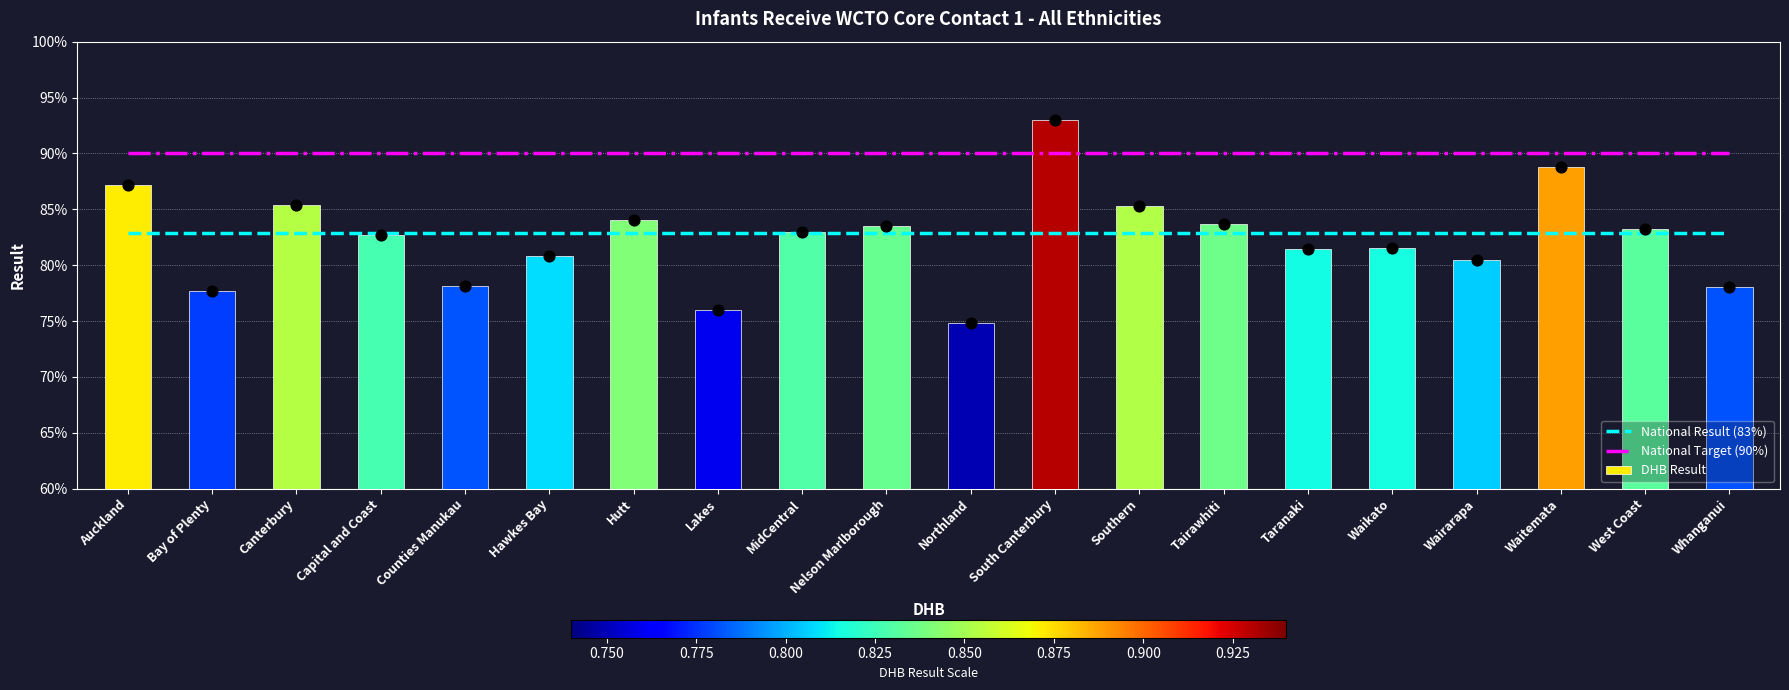

What are all the series names shown in the legend?

National Result (83%), National Target (90%), DHB Result